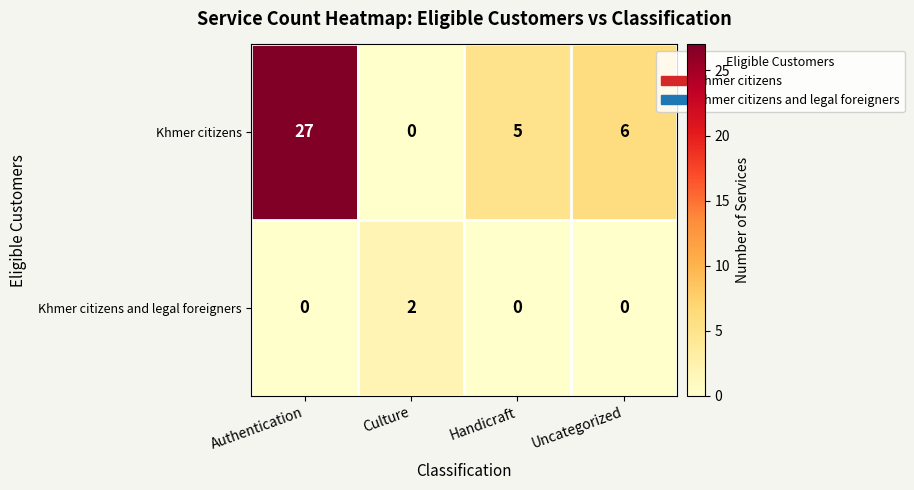

Reading left to right, transcribe all the data shown in this chart.

Khmer citizens: Authentication=27	Culture=0	Handicraft=5	Uncategorized=6
Khmer citizens and legal foreigners: Authentication=0	Culture=2	Handicraft=0	Uncategorized=0